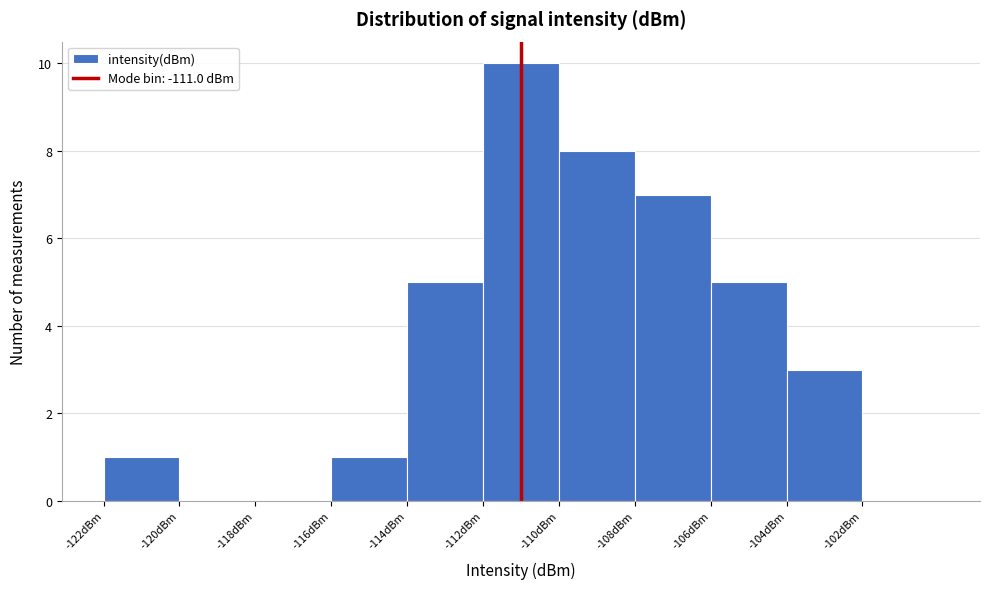

How tall is the bar that spans -116 to -114 on the x-axis? The values are not printed on the chart, so give them approximately, as read against the axis.

1